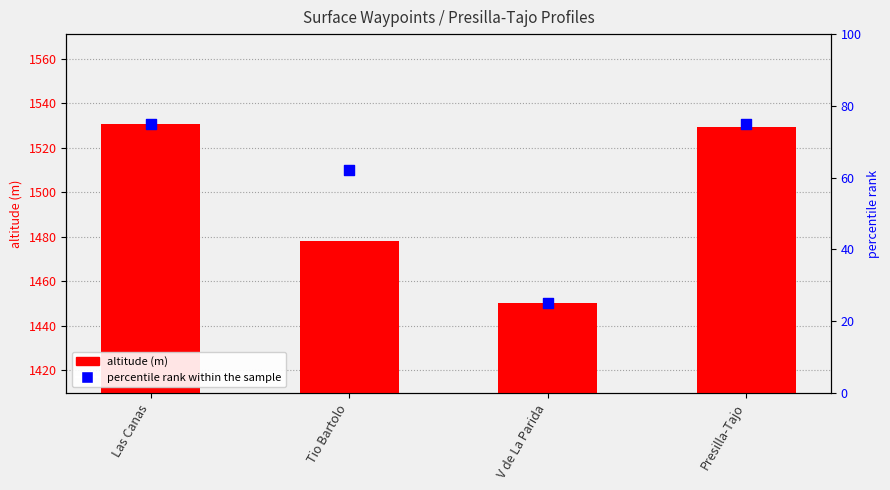

Which series has the largest Y range (max minus min)?

altitude (m)